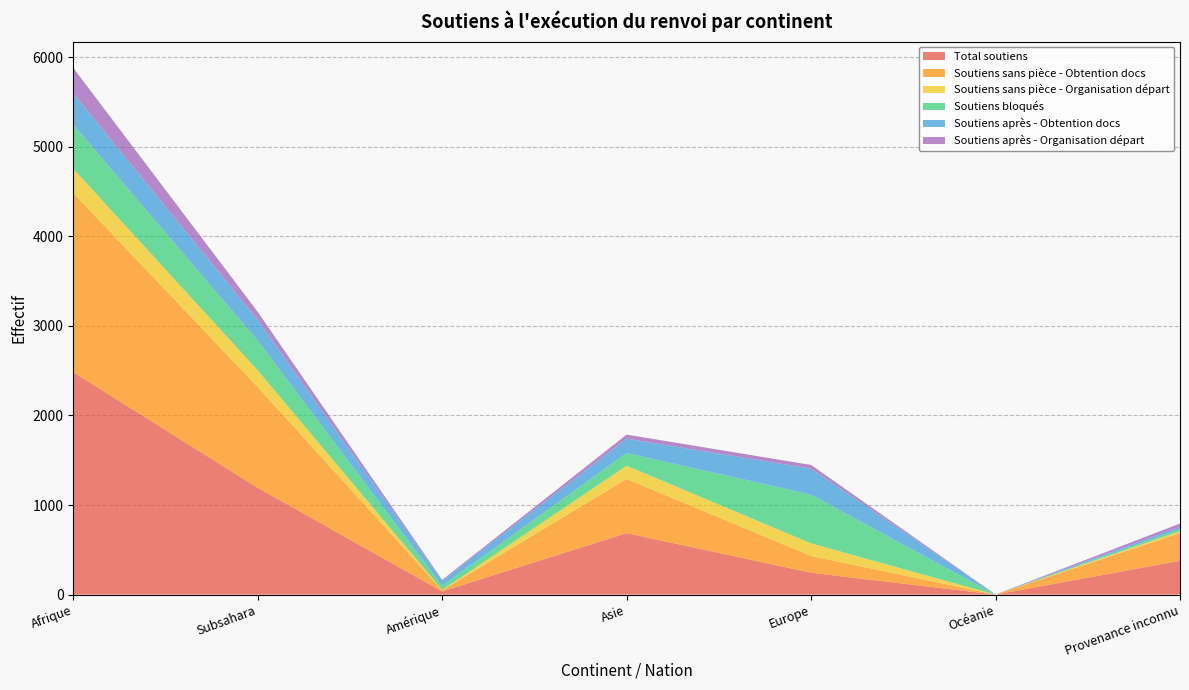

Reading left to right, extract all data points from this chart.

Total soutiens: 2482	1192	35	686	244	0	377
Soutiens sans pièce - Obtention docs: 1999	1124	13	605	187	0	309
Soutiens sans pièce - Organisation départ: 273	188	4	148	141	0	22
Soutiens bloqués: 491	331	47	142	544	0	23
Soutiens après - Obtention docs: 351	230	54	160	290	1	26
Soutiens après - Organisation départ: 283	91	11	45	41	0	36